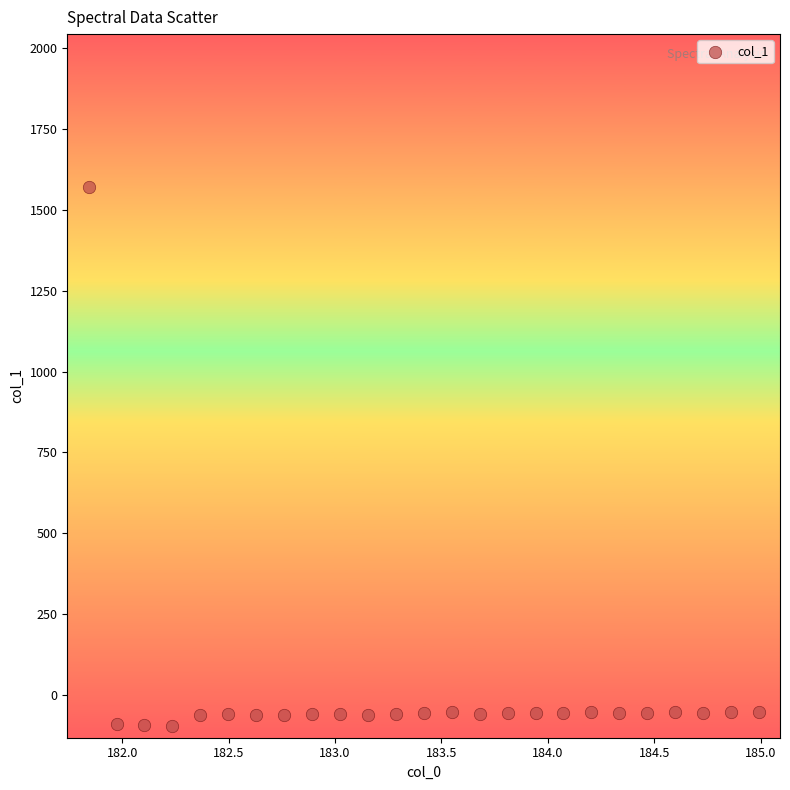

What is the range of X values (max minus min)?

3.1